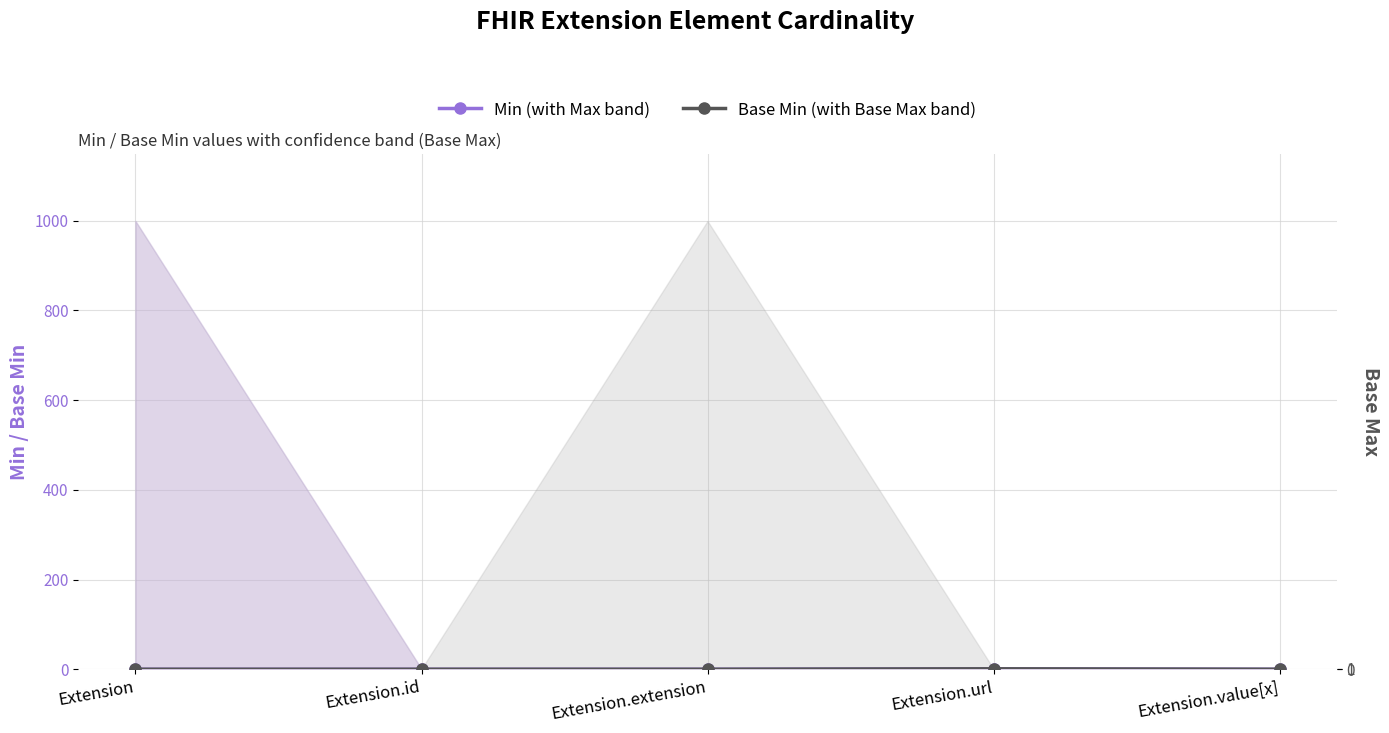

Reading left to right, extract all data points from this chart.

Min (with Max band): Extension=0	Extension.id=0	Extension.extension=0	Extension.url=1	Extension.value[x]=0
Base Min (with Base Max band): Extension=0	Extension.id=0	Extension.extension=0	Extension.url=1	Extension.value[x]=0